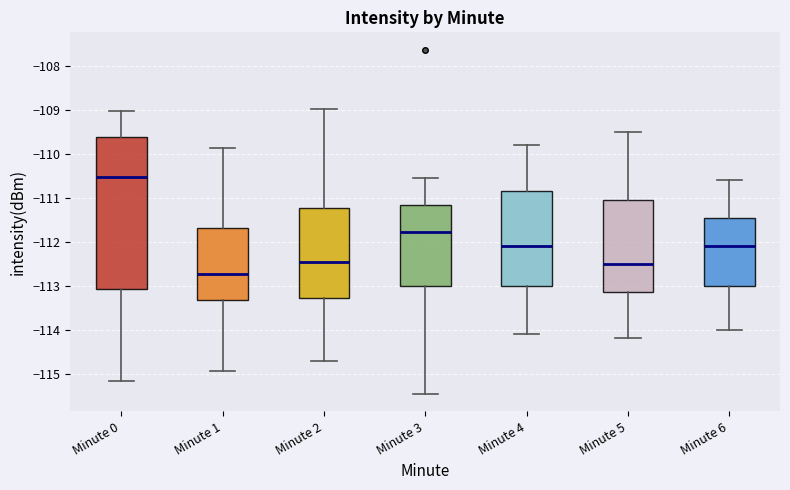

Which box has the highest median line?

Minute 0